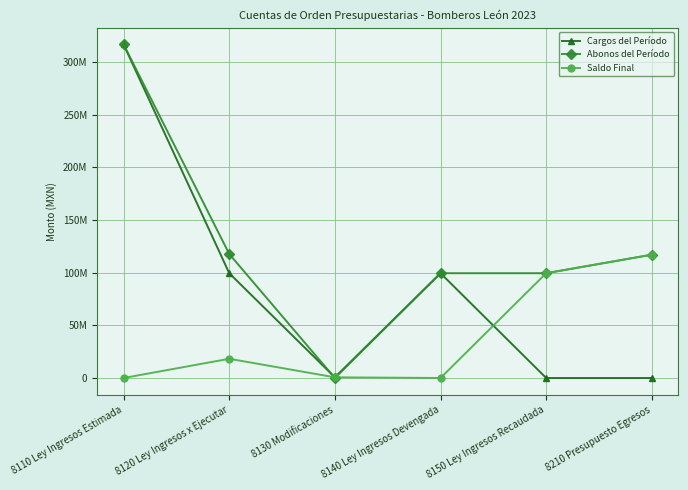

What are all the series names shown in the legend?

Cargos del Período, Abonos del Período, Saldo Final